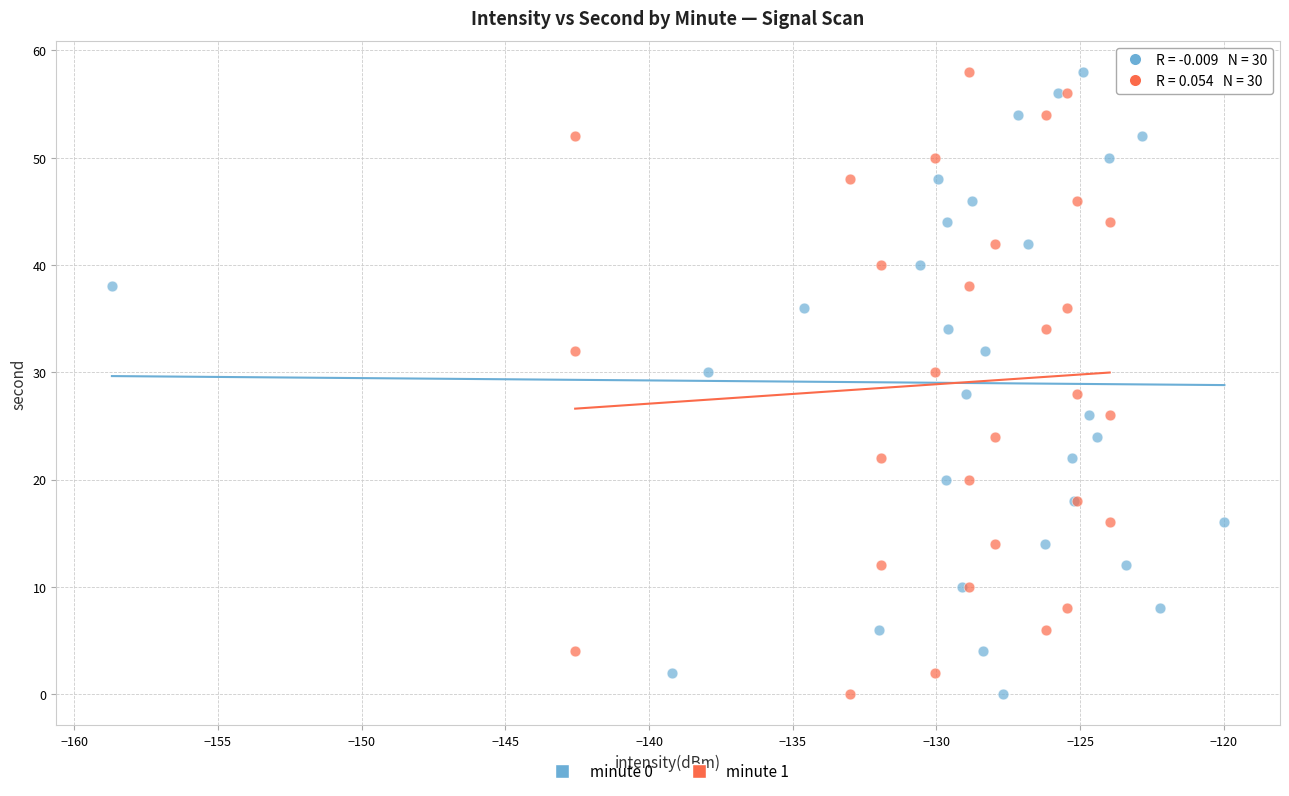

What are all the series names shown in the legend?

minute 0, minute 1